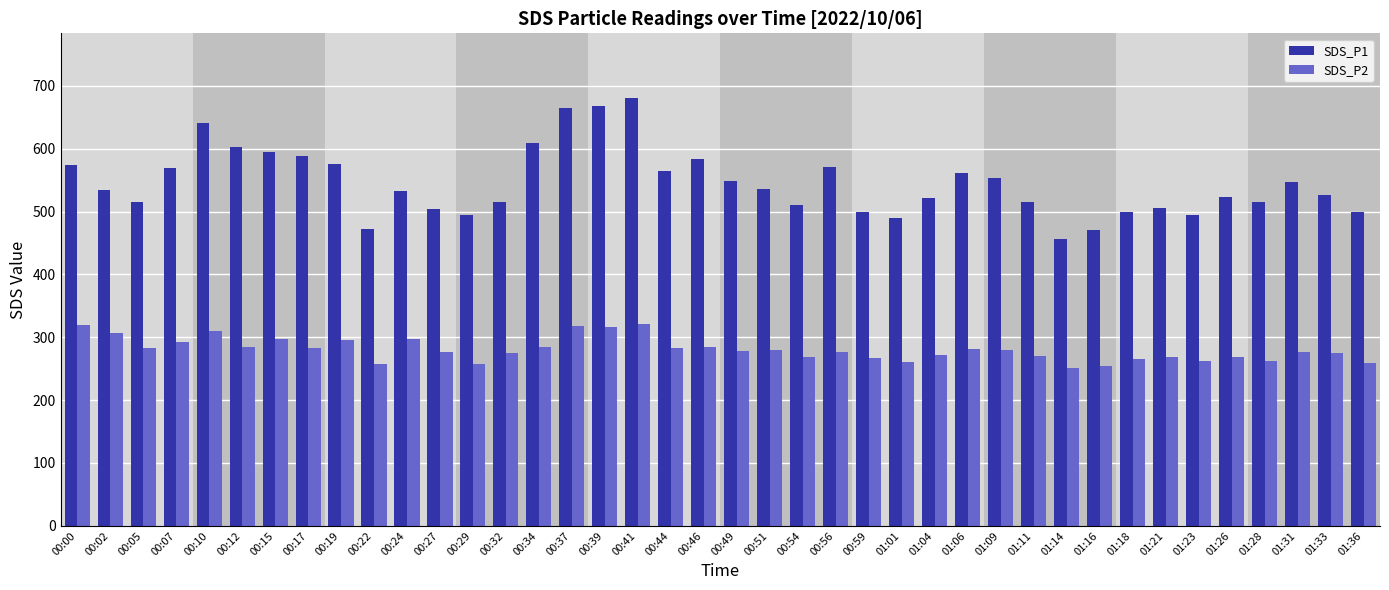

What is the label of the 16th bar from the right?

00:59